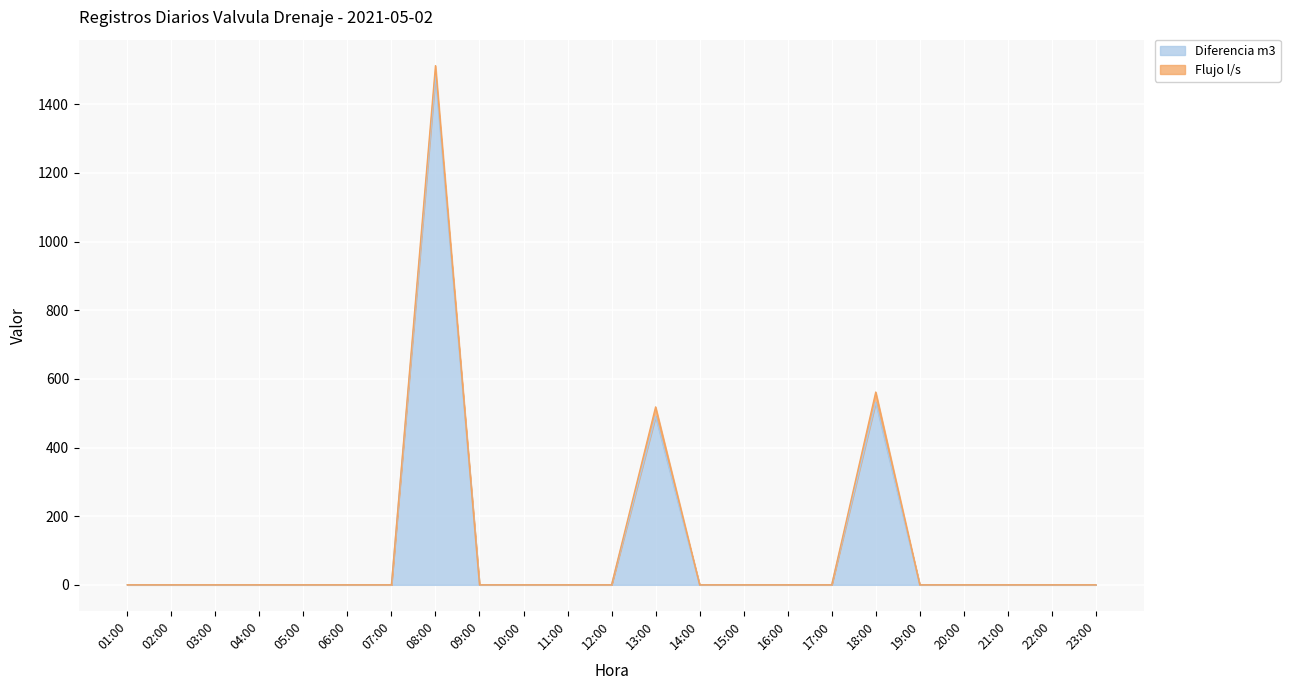

What is the difference between the maximum and minimum values?

1483